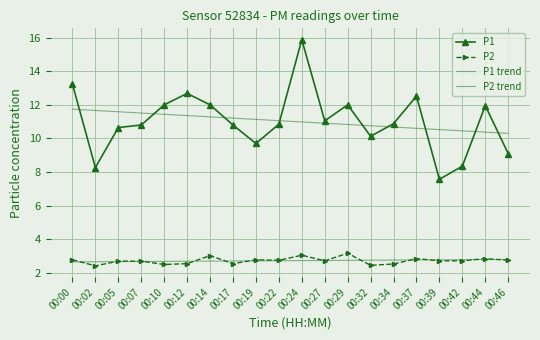

What is the value of the P1 point at the 18th from the left?

8.3